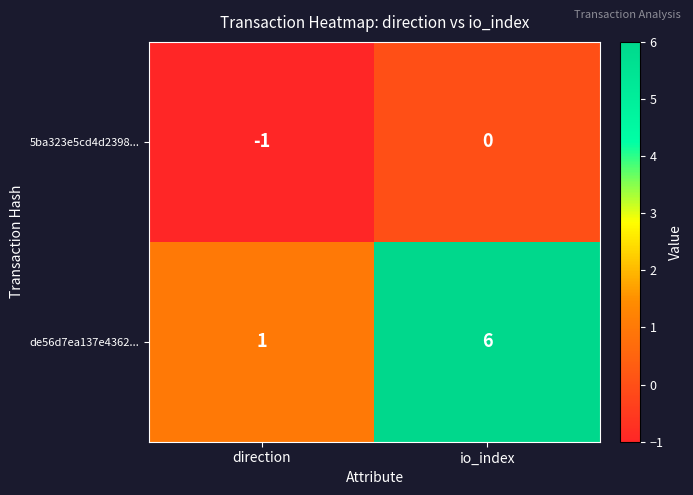

What is the total value across all series at io_index?

6